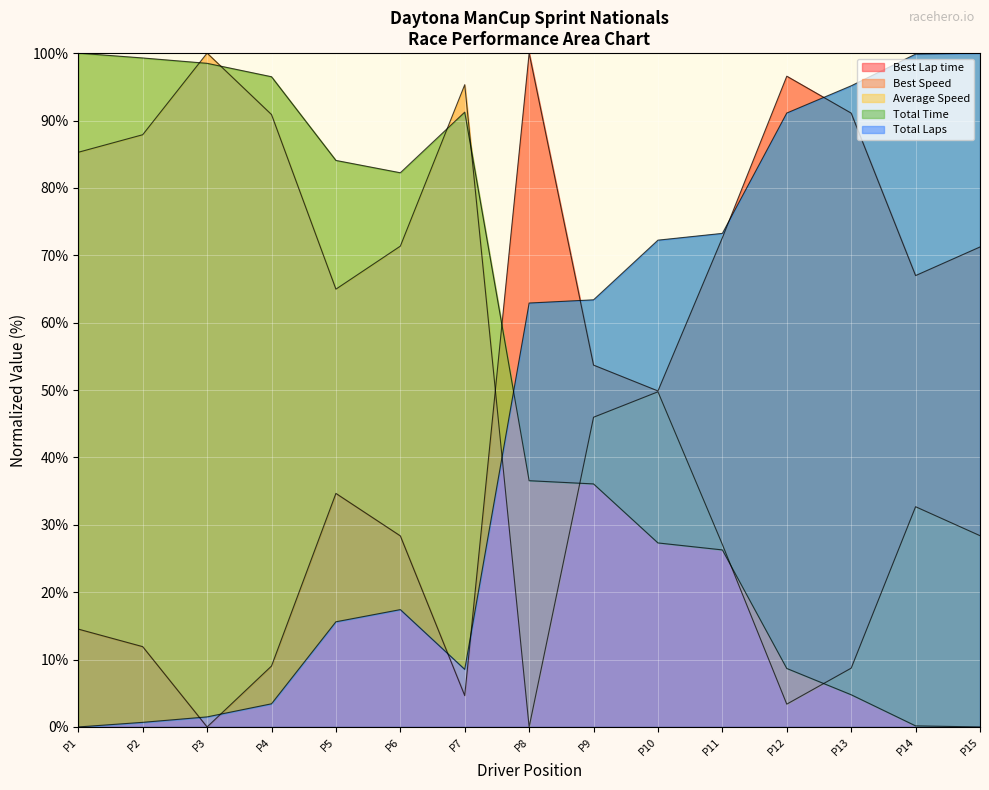

Which series has the largest total across all categories?

Best Speed